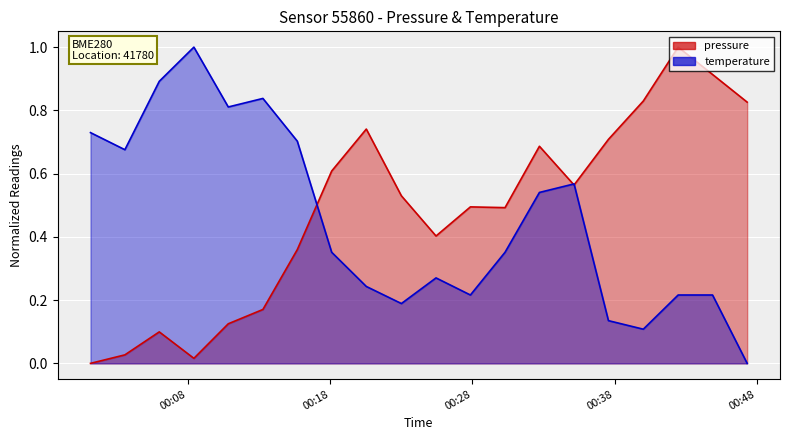

Is the value of temperature at 10 greater than the value of pressure at 12?

No